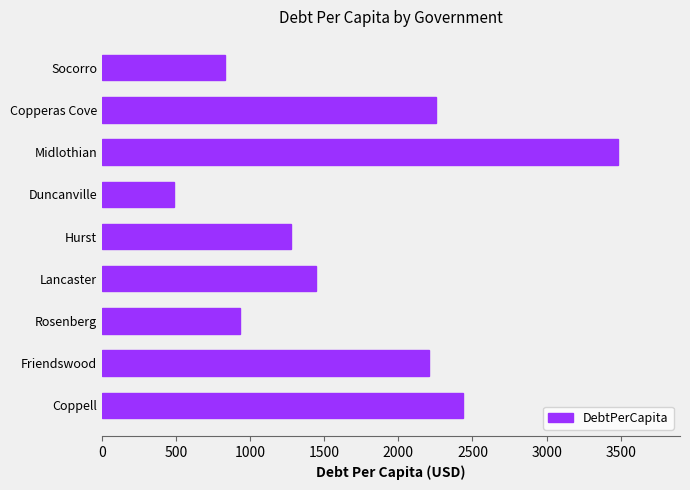

True or false: the data shows 2255.0 at Copperas Cove.

True